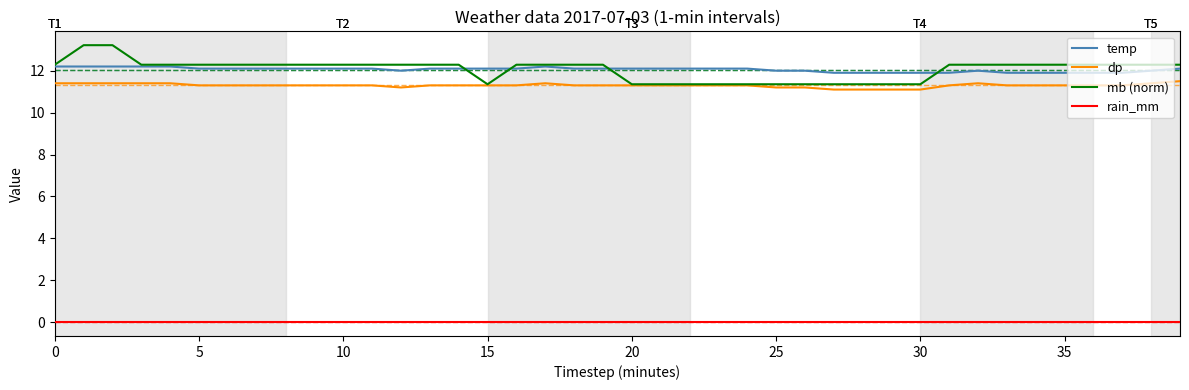

Which series has the widest spread of values?

mb (norm)